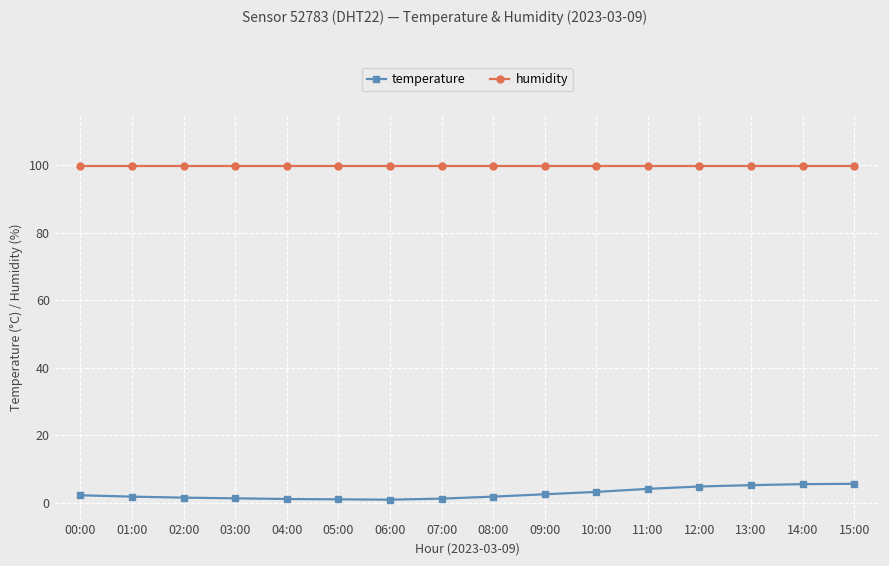

What is the total value across all series at 05:00?

100.9